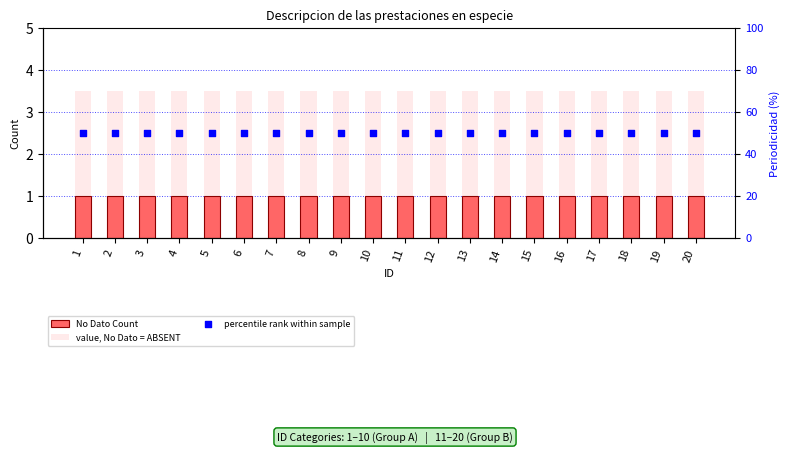

Which series has the widest spread of Y values?

No Dato Count